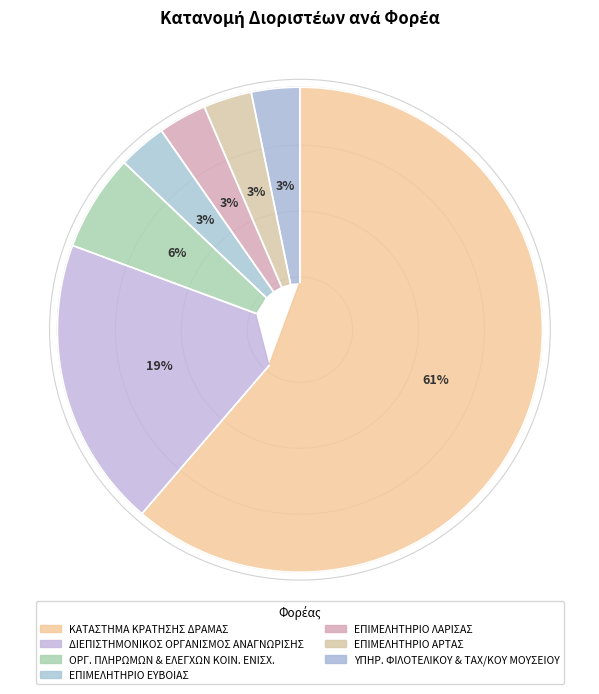

The ΚΑΤΑΣΤΗΜΑ ΚΡΑΤΗΣΗΣ ΔΡΑΜΑΣ slice represents 68% of the pie. True or false?

False